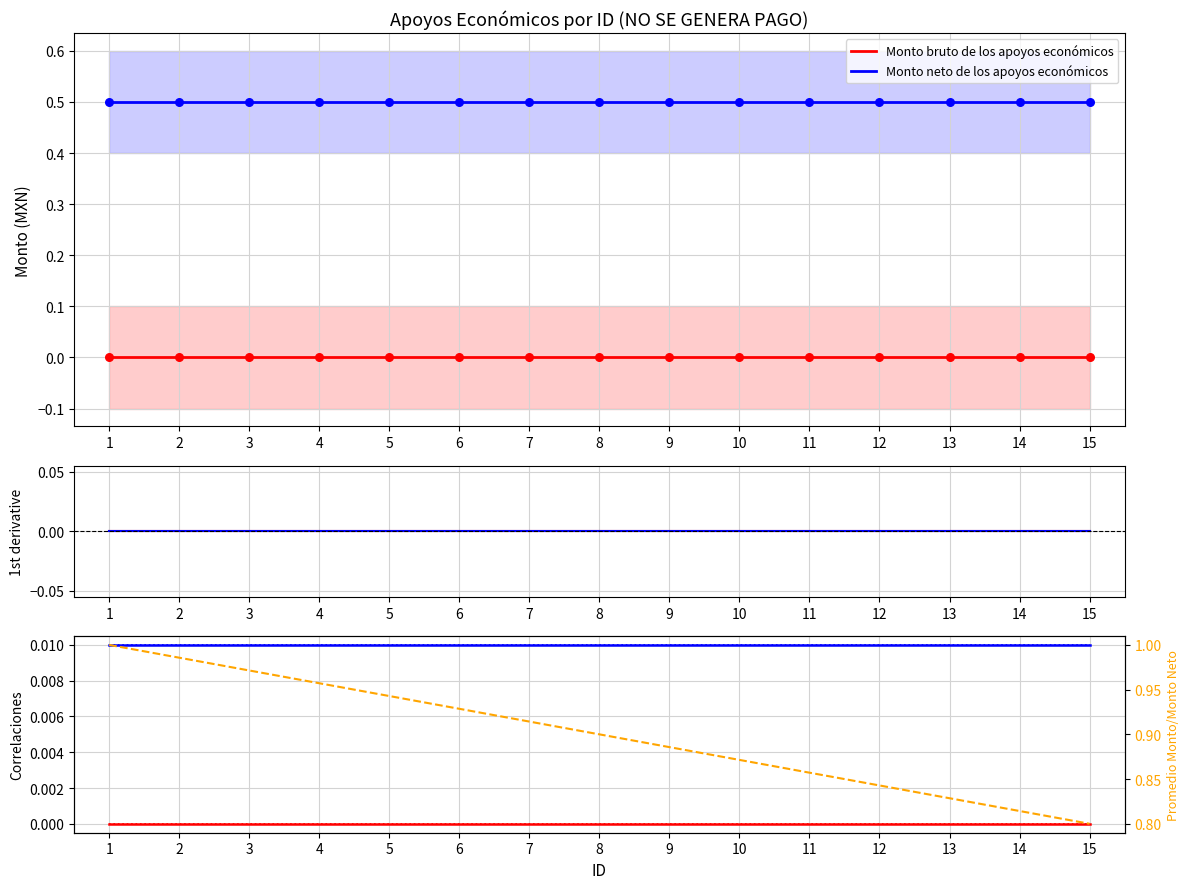

Is the value of Promedio ratio at 9 greater than the value of Monto bruto de los apoyos económicos at 1?

Yes